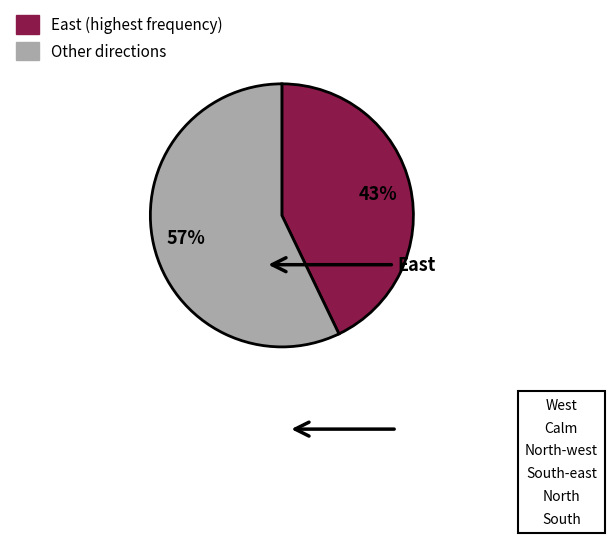

Is there any slice that represents more than half of the pie?

Yes